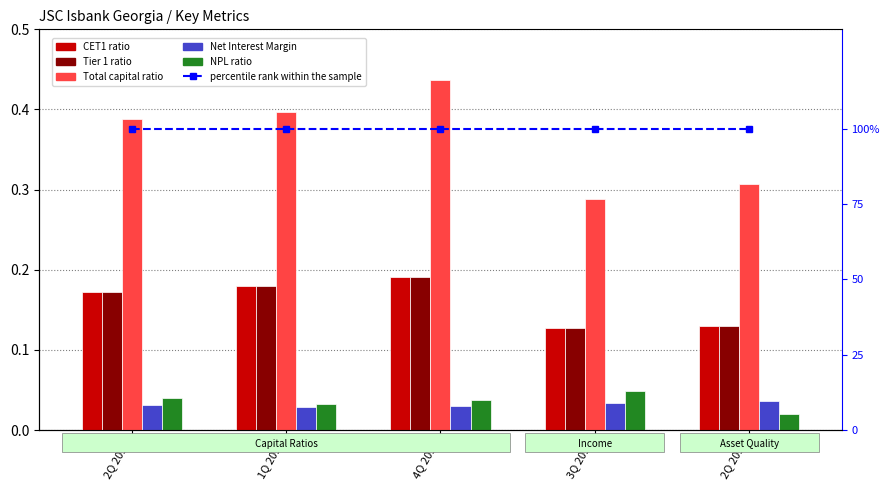

What is the sum of all Tier 1 ratio values?

0.8